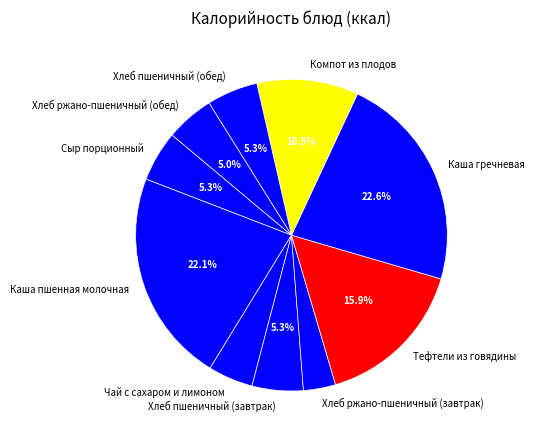

Which has a higher value, Компот из плодов or Чай с сахаром и лимоном?

Компот из плодов